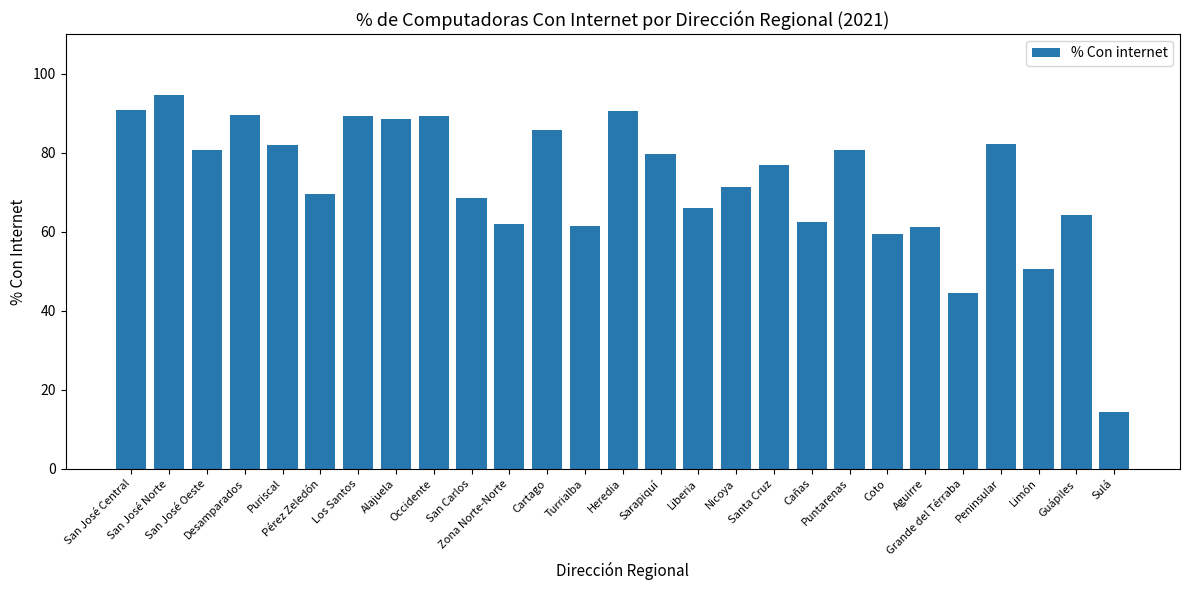

What is the ratio of the value at Turrialba to the value at Aguirre?

1.0